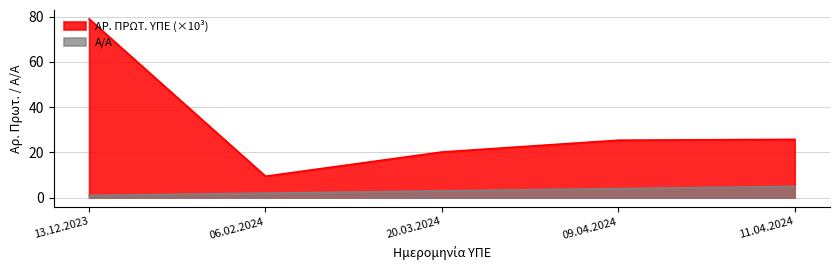

Where is the first local minimum for ΑΡ. ΠΡΩΤ. ΥΠΕ?

06.02.2024